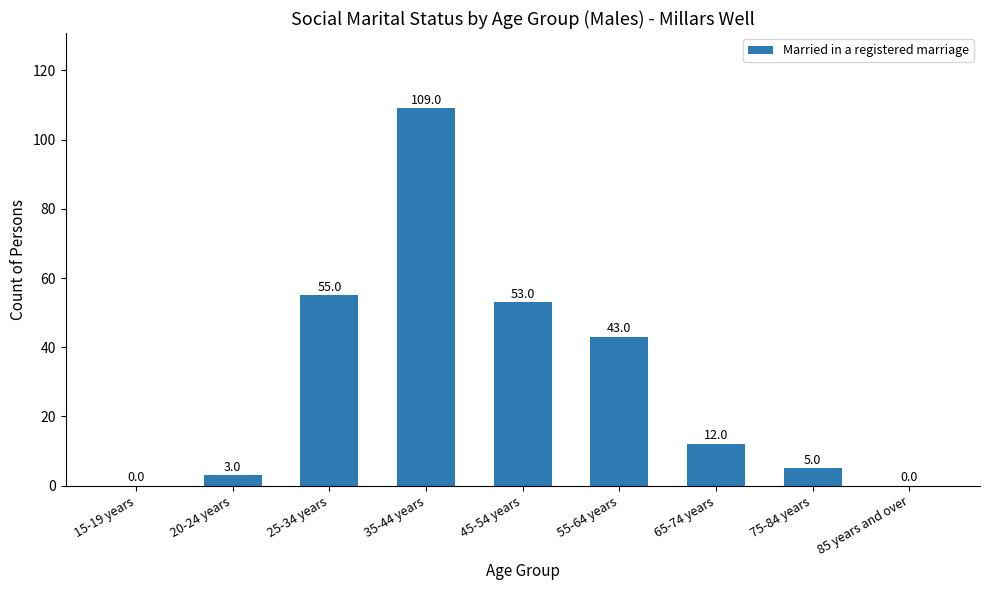

How many positive values are there?

7